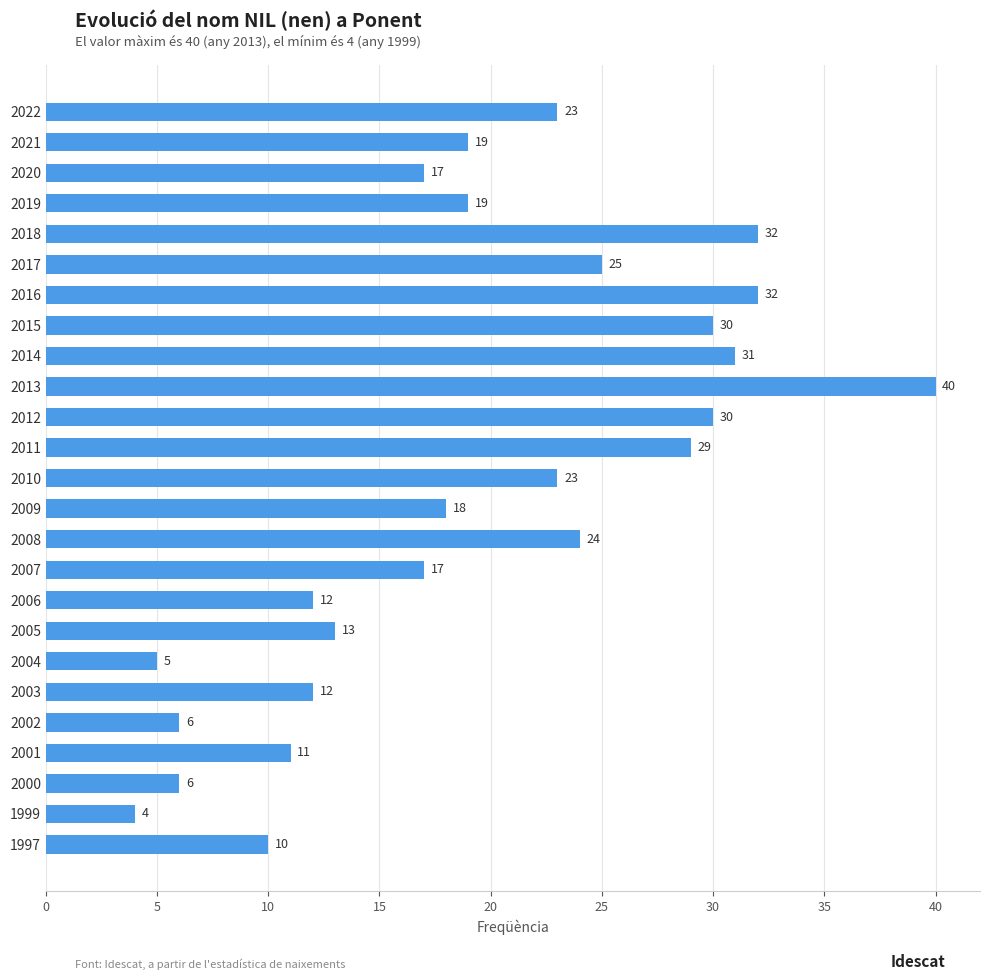

The chart shows a value of 1 at 2000. True or false?

False